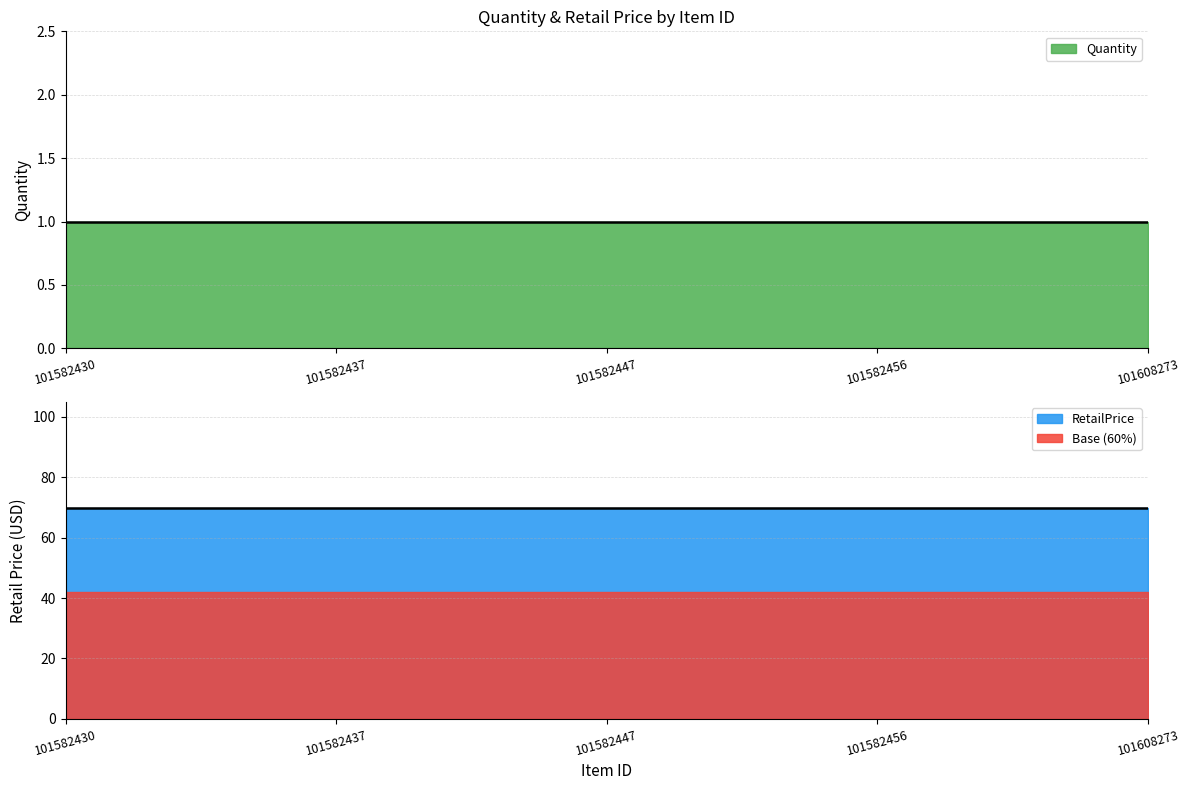

What is the average value of the Quantity series?

1.0